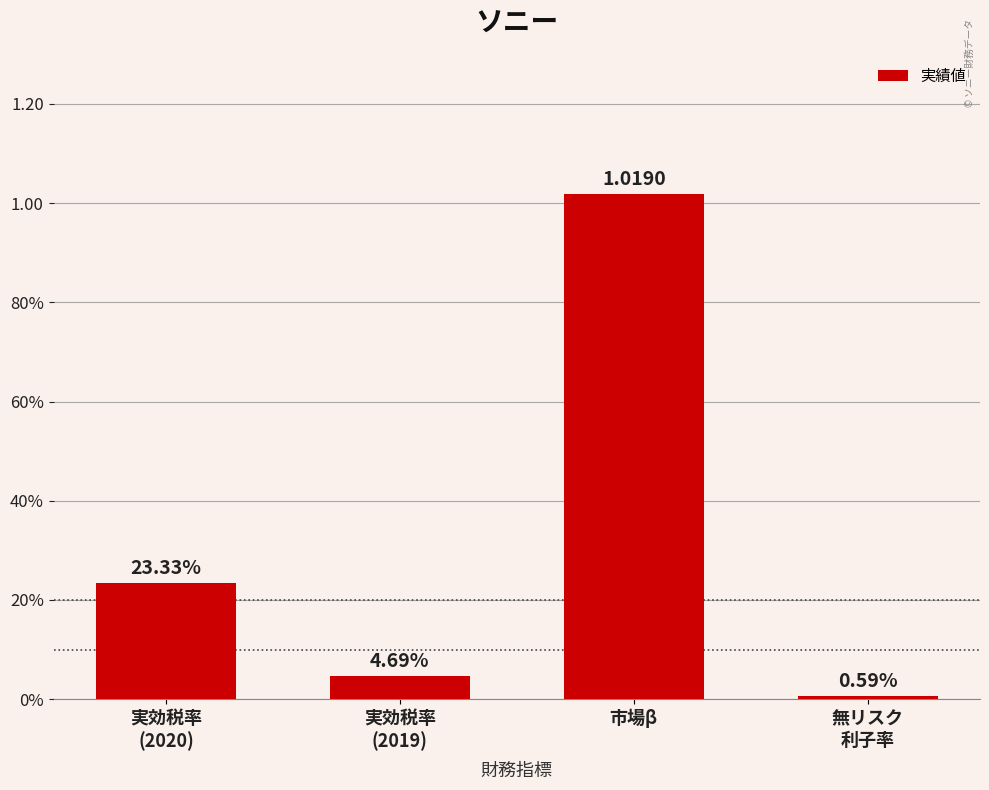

Is it true that the value at 市場β is 1.0?

True